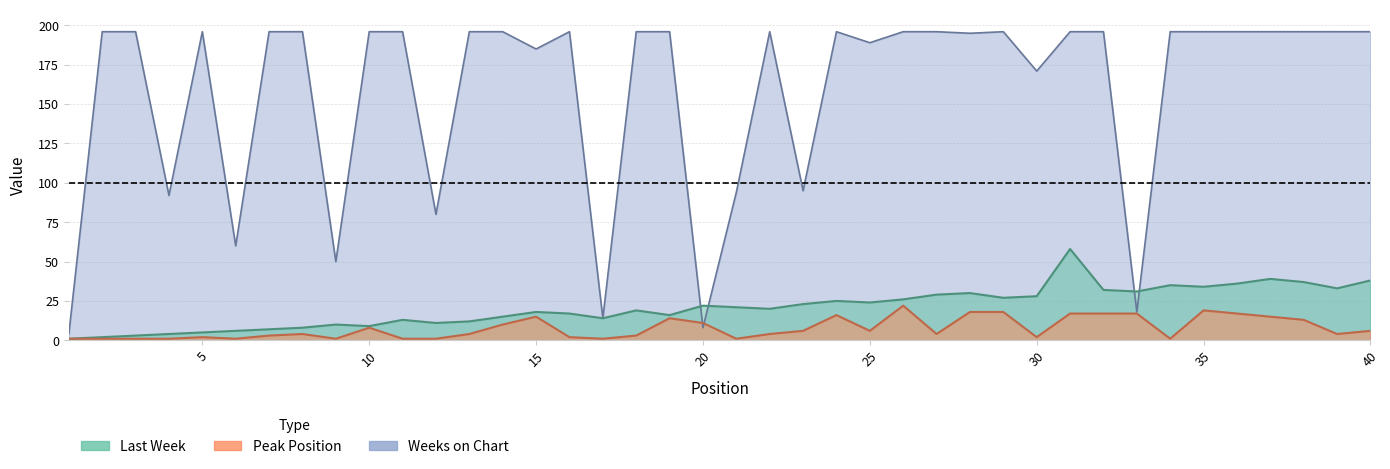

Which series has the largest total across all categories?

Weeks on Chart